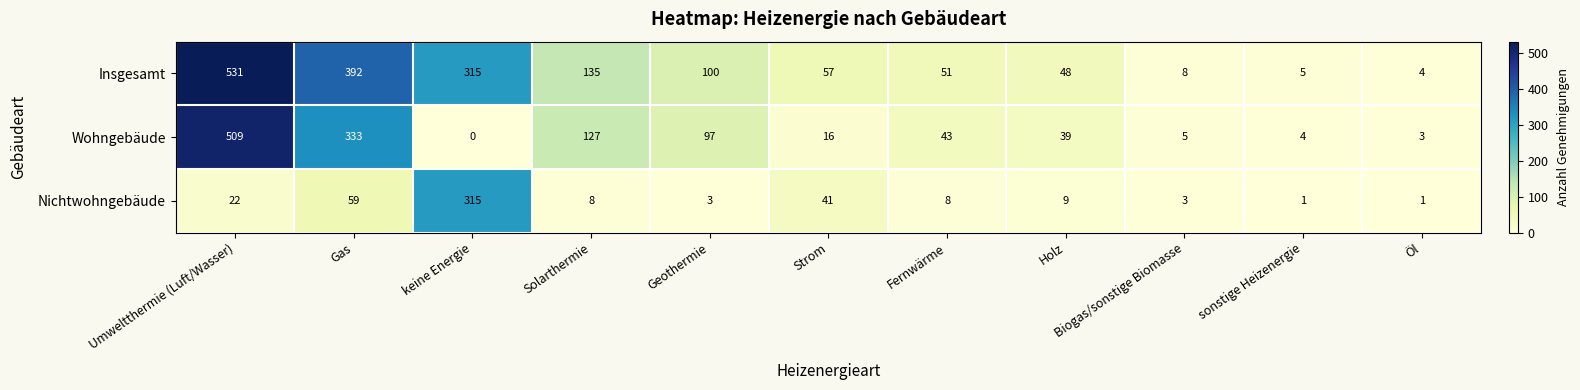

At how many categories does at least one series exceed 334?

2